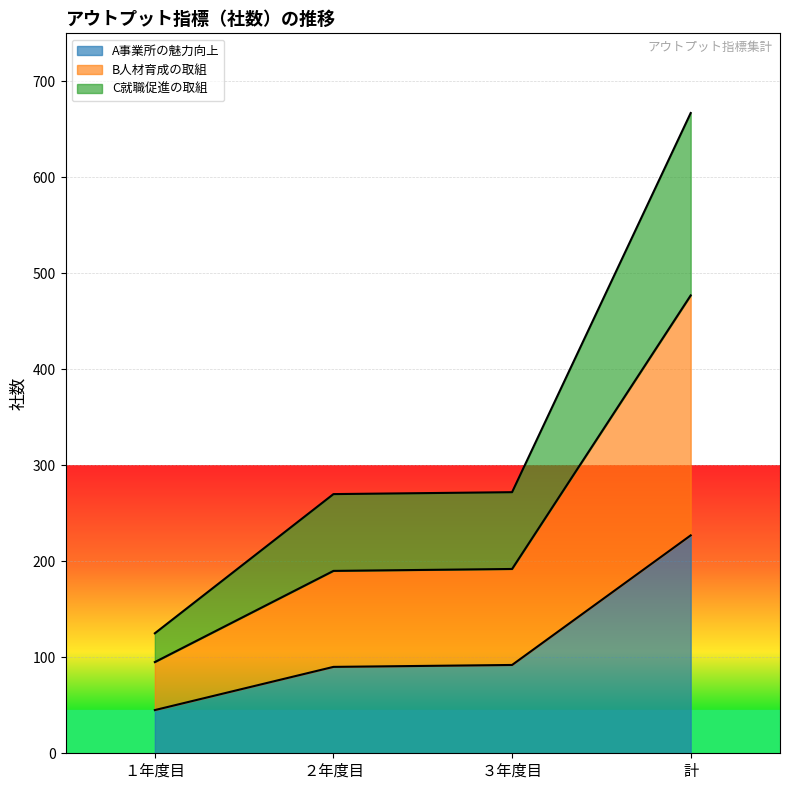

At which label is C就職促進の取組 closest to 396?

３年度目